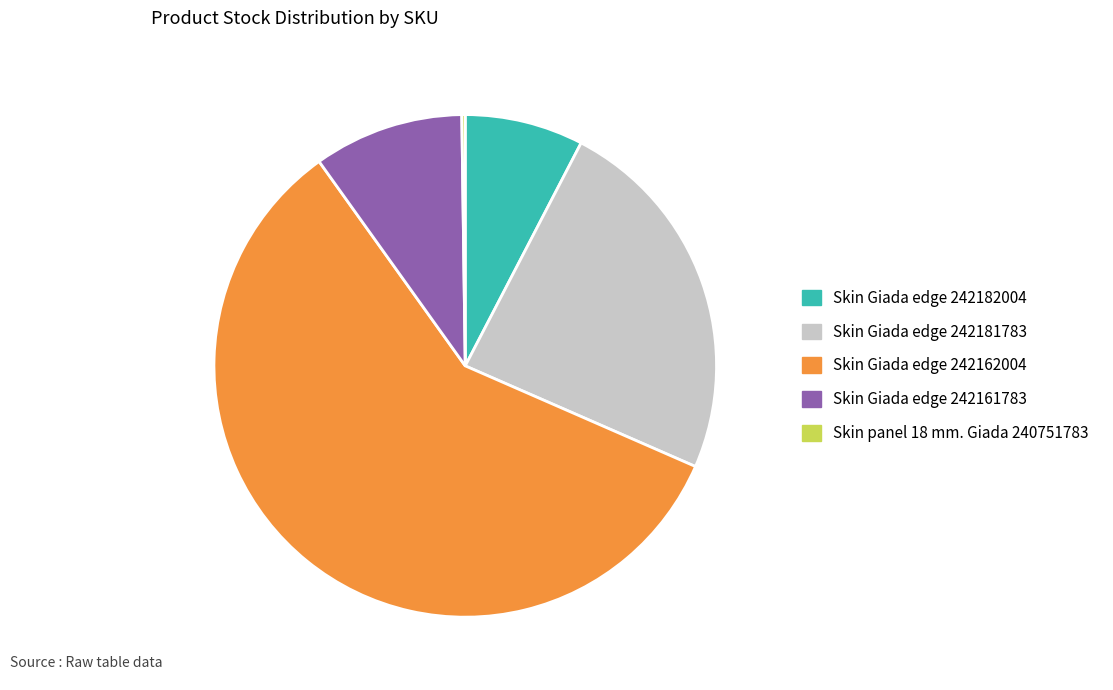

Does Skin Giada edge 242162004 represent more than half of the total?

Yes